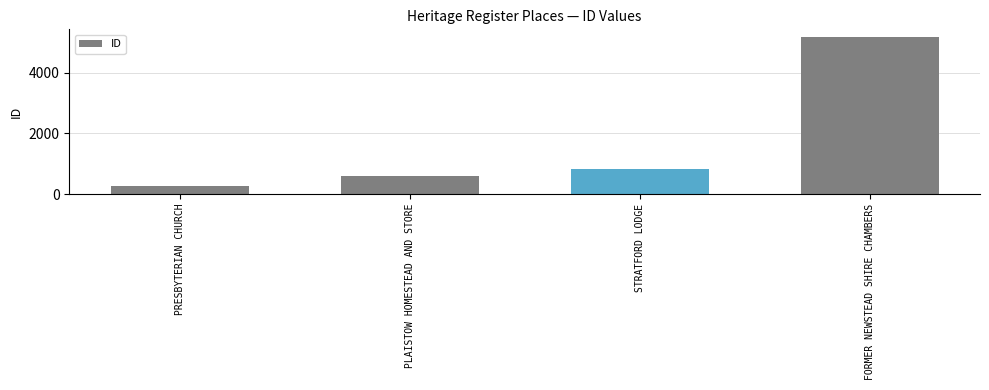

What is the label of the 1st bar from the right?

FORMER NEWSTEAD SHIRE CHAMBERS